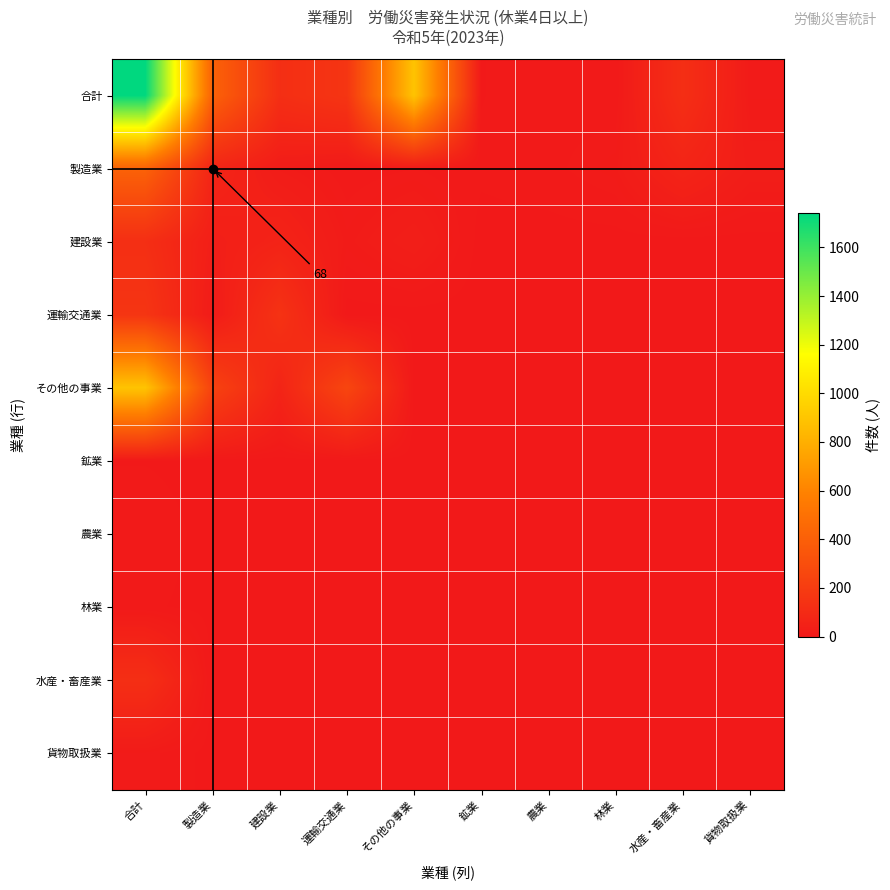

Which series changed the most between 鉱業 and 水産・畜産業?

合計